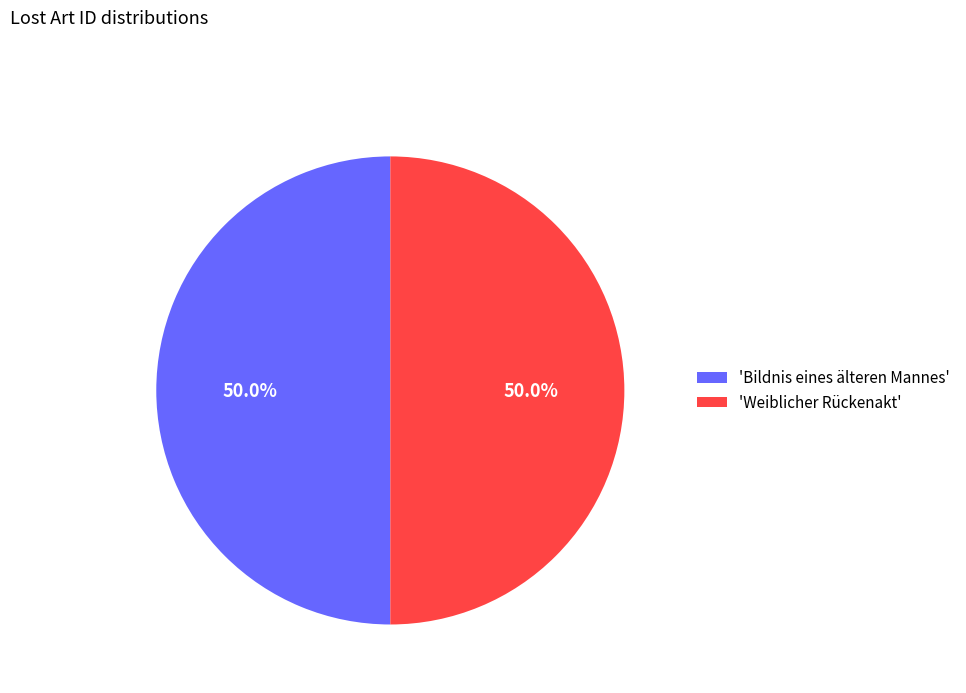

How many segments does this pie chart have?

2